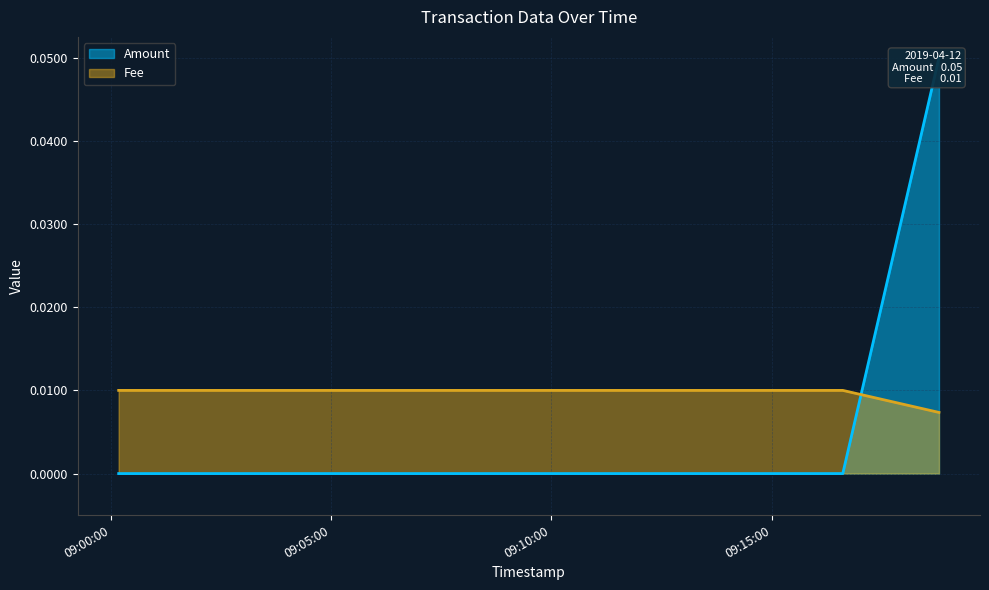

Between 2019-04-12 09:16:37 and 2019-04-12 09:18:48, which is larger?

2019-04-12 09:18:48